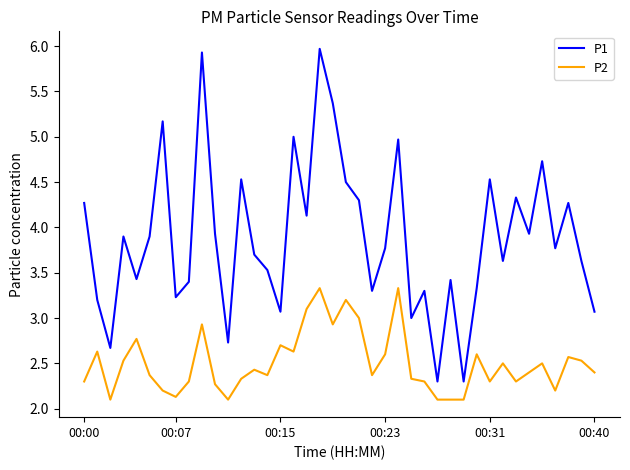

Which series has the largest range (max minus min)?

P1